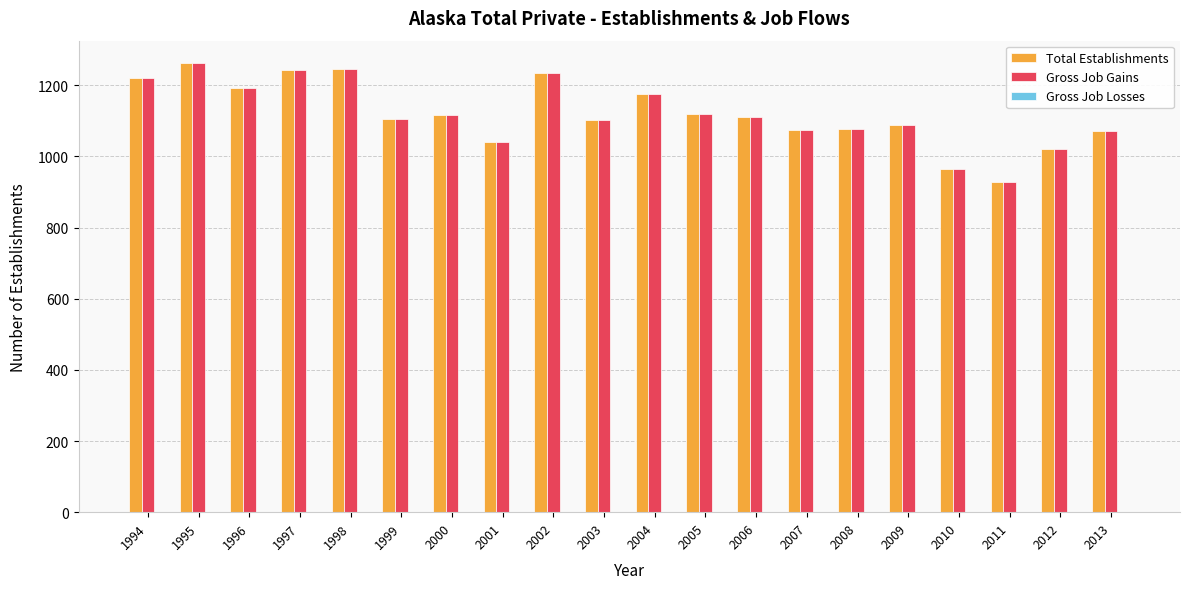

What is the difference between the highest and lowest values at 2007?

0